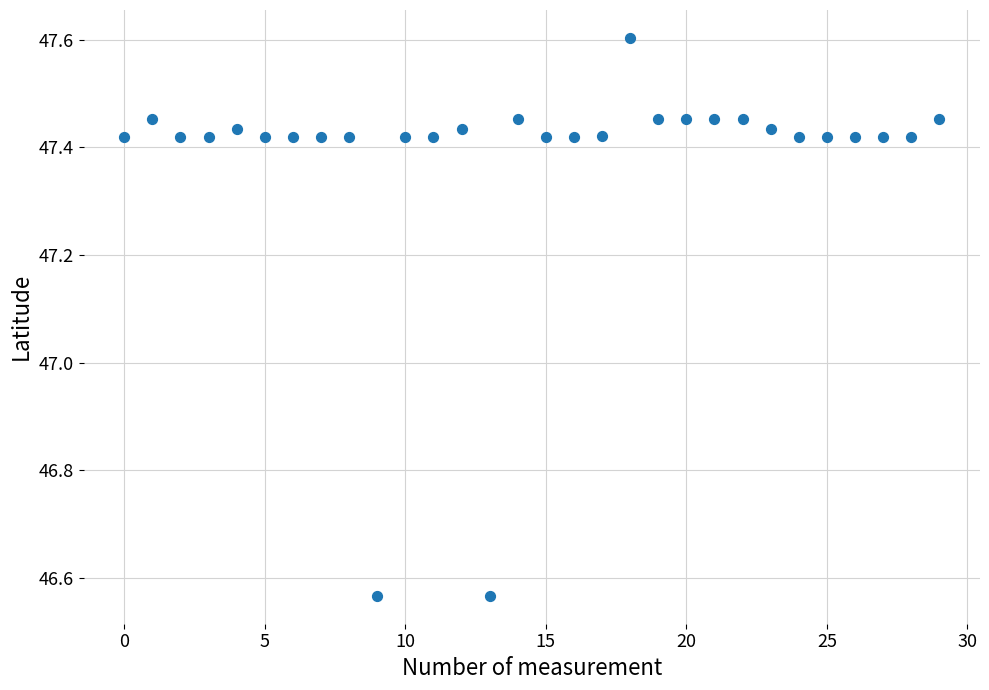

What is the range of Y values (max minus min)?

1.0